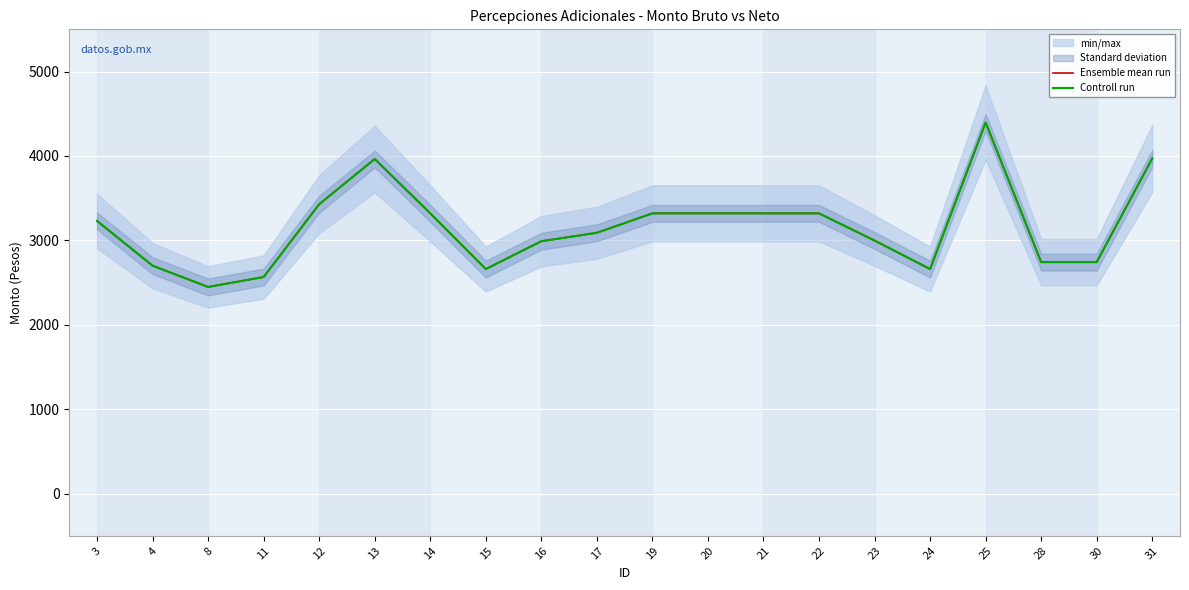

Reading left to right, transcribe all the data shown in this chart.

Ensemble mean run: 3=3230	4=2700	8=2448	11=2566	12=3428	13=3964	14=3320	15=2660	16=2990	17=3090	19=3320	20=3320	21=3320	22=3320	23=2998	24=2660	25=4396	28=2742	30=2742	31=3970
Controll run: 3=3230	4=2700	8=2448	11=2566	12=3428	13=3964	14=3320	15=2660	16=2990	17=3090	19=3320	20=3320	21=3320	22=3320	23=2998	24=2660	25=4396	28=2742	30=2742	31=3970